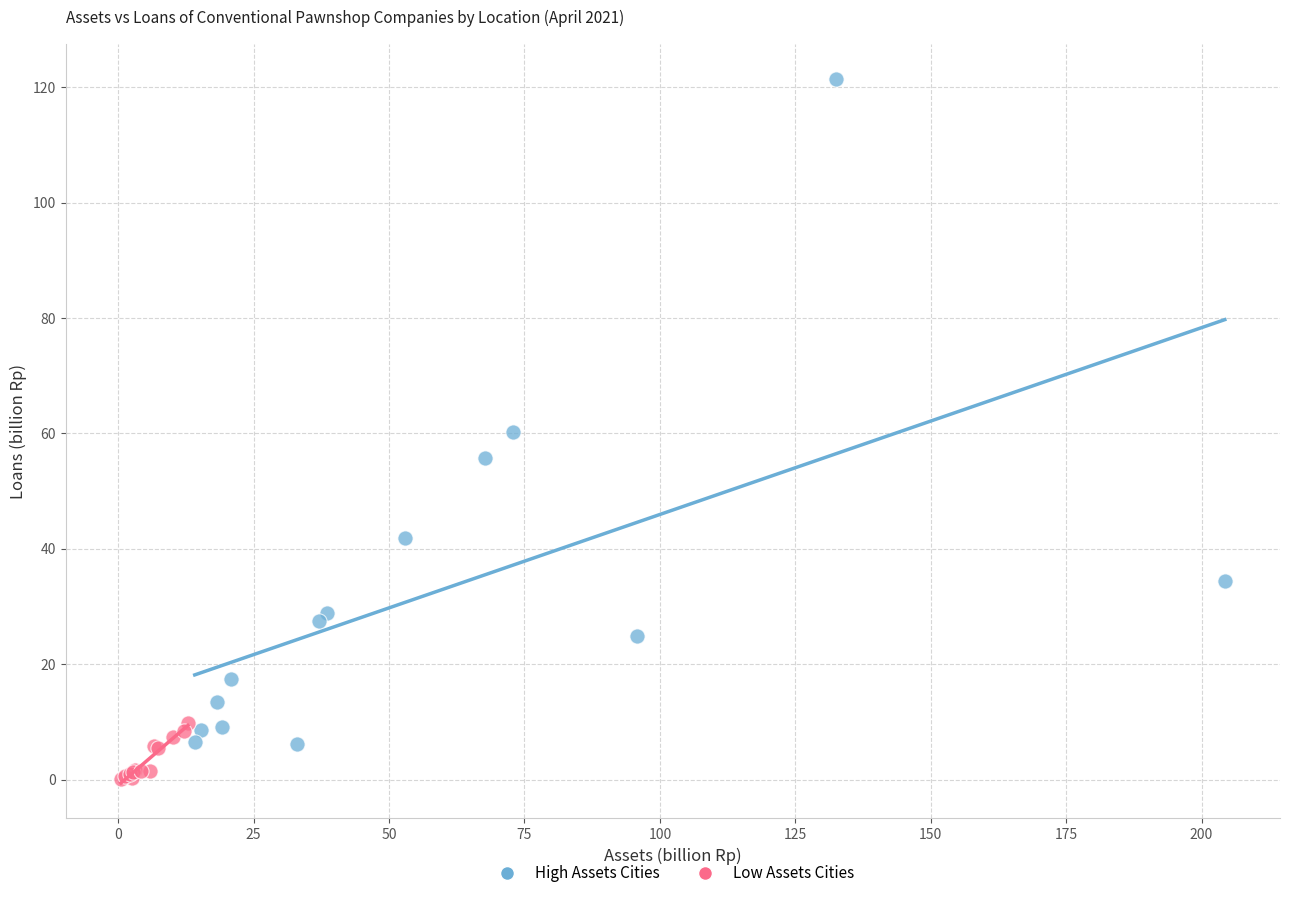

Which series has the largest Y range (max minus min)?

High Assets Cities